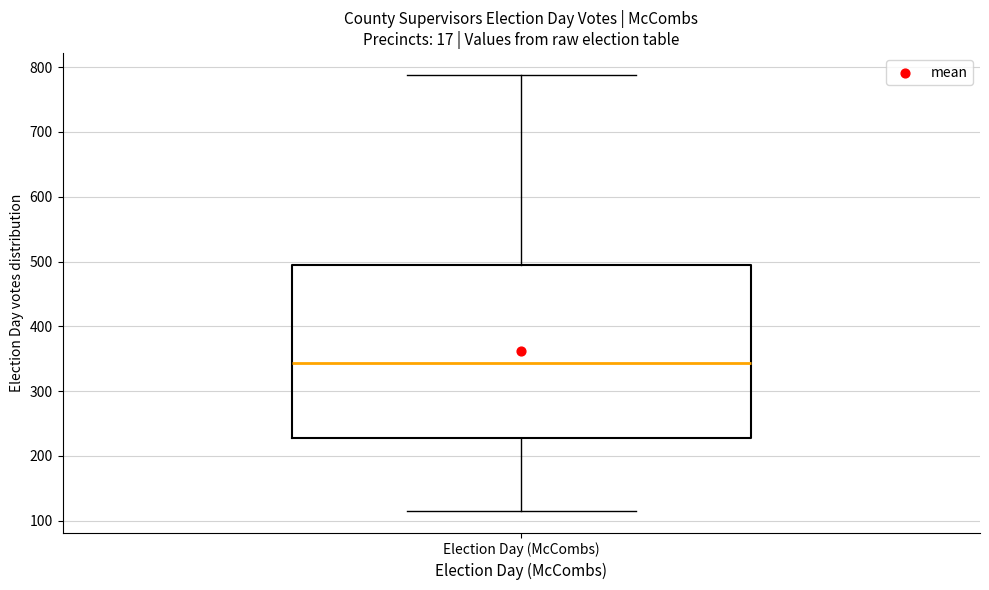

Transcribe this box plot: give where the median line is, the range the box spans, and where the two whiskers end, as read against the y-axis. The values are not printed on the chart, so give them approximately, as read against the axis.

median 340, box 230 to 490, whiskers 120 to 790